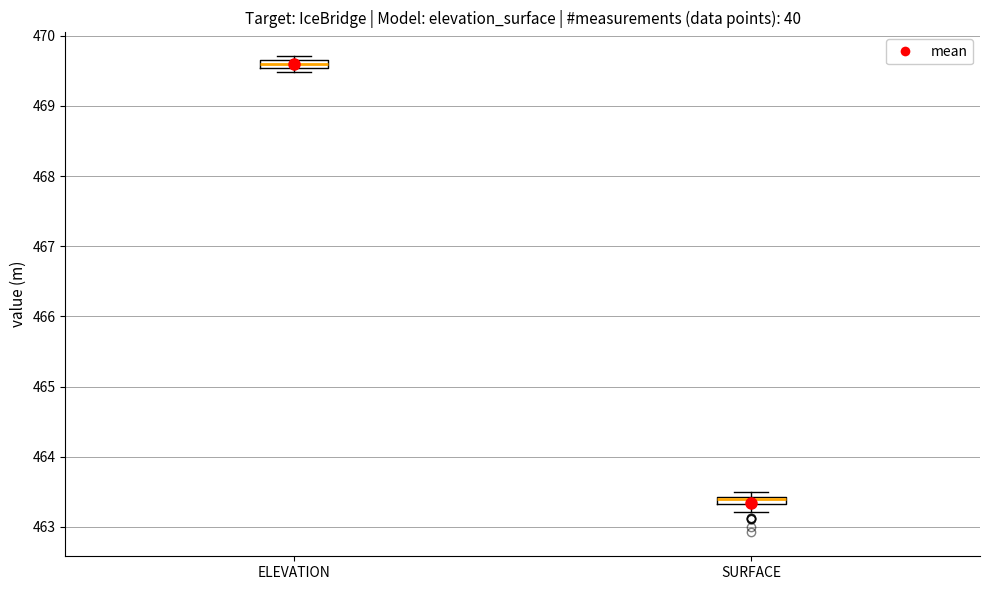

Where is the upper edge of the box for SURFACE on the y-axis? The values are not printed on the chart, so give them approximately, as read against the axis.

463.4